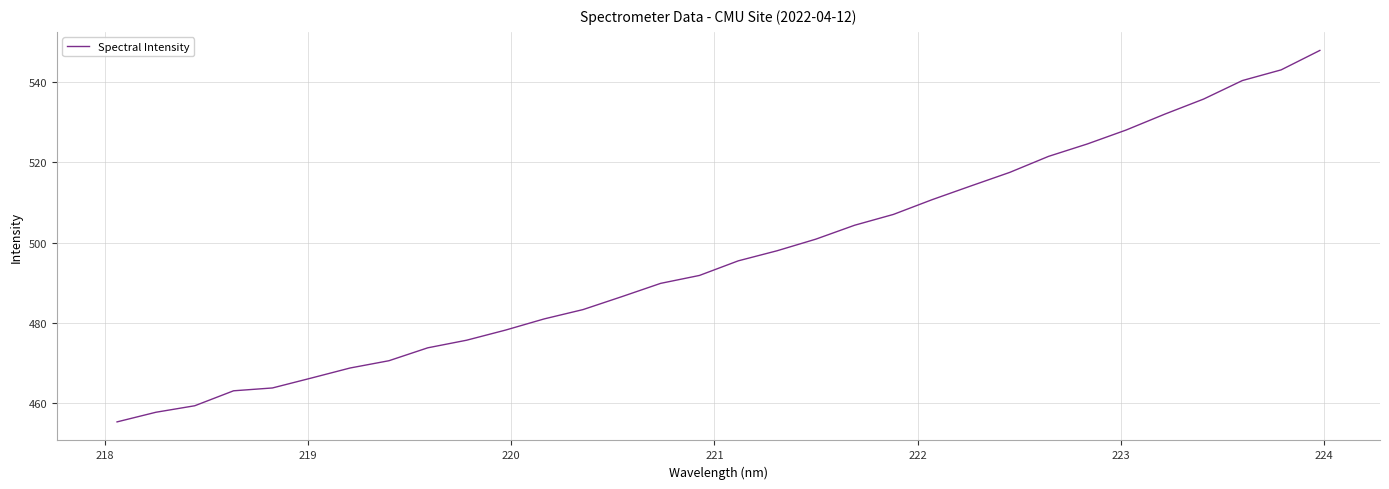

What is the maximum value shown in the chart?

547.9